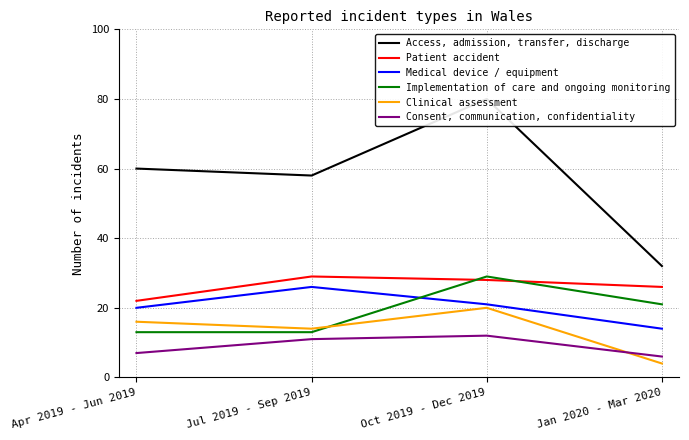

Does the chart have visible grid lines?

Yes